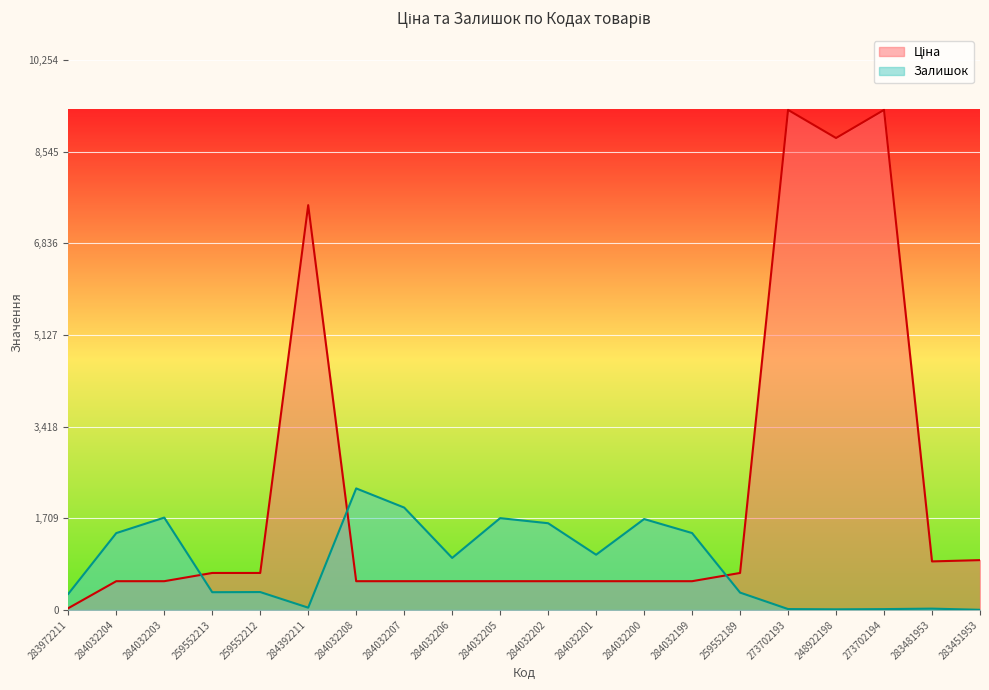

What is the difference between the highest and lowest values at 283481953?

880.3